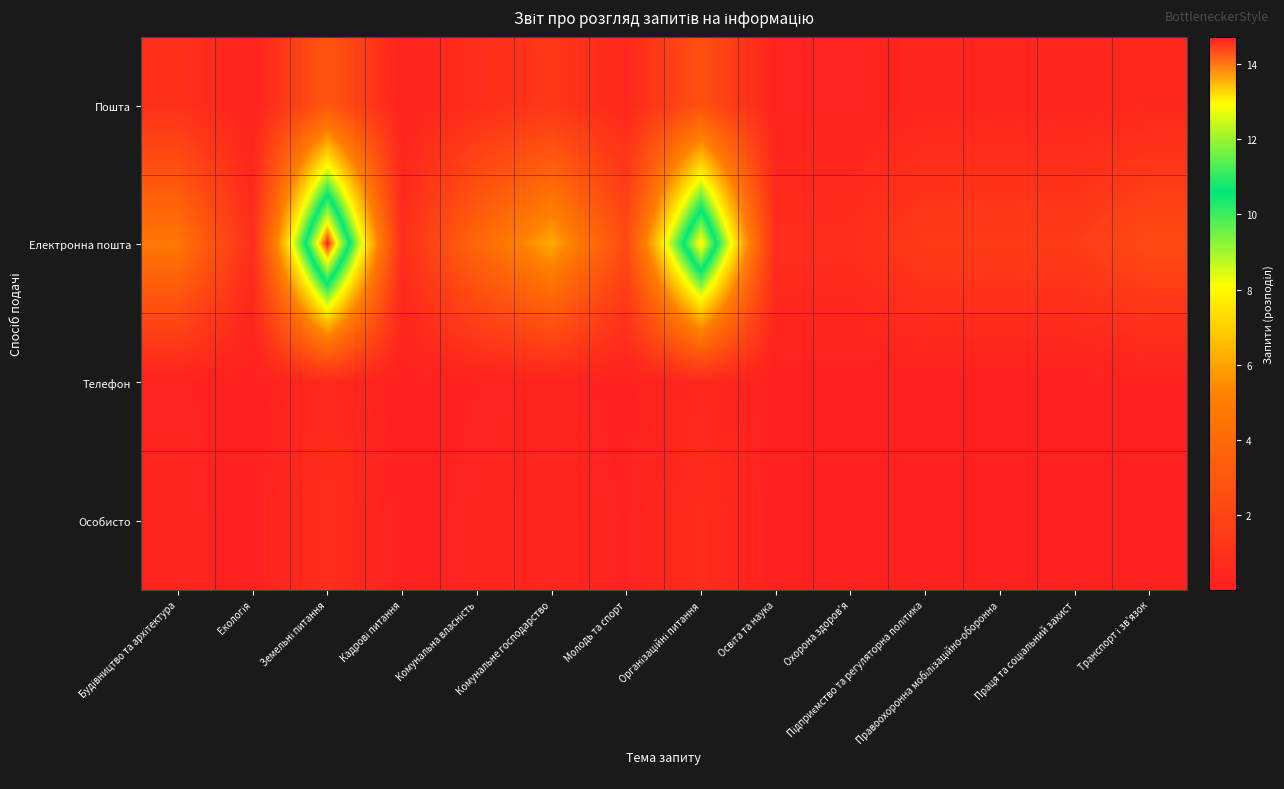

Which series has the largest range (max minus min)?

Електронна пошта